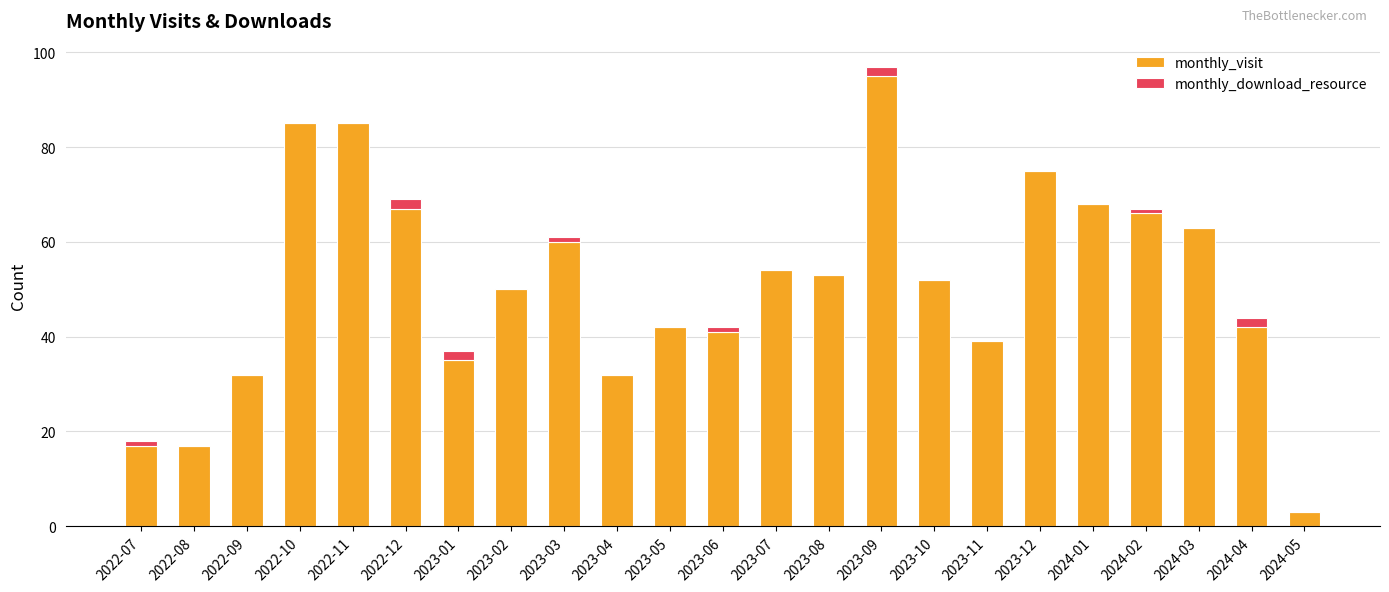

What is the maximum value for monthly_visit?

95